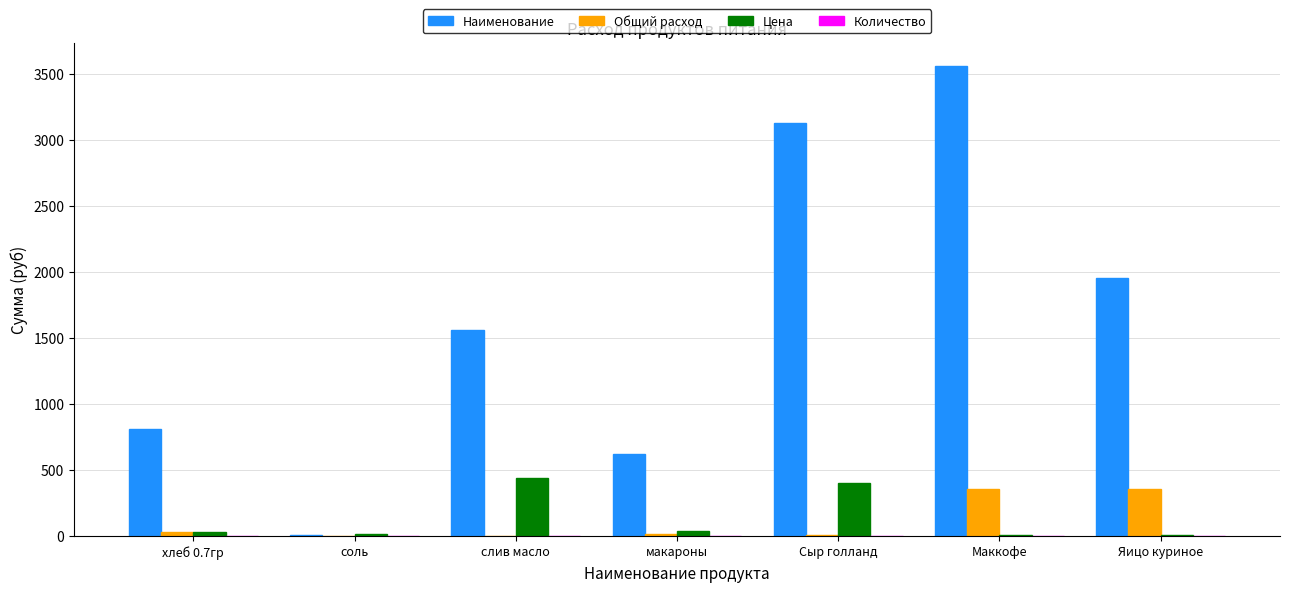

What is the difference between the Общий расход values at хлеб 0.7гр and Маккофе?

327.5